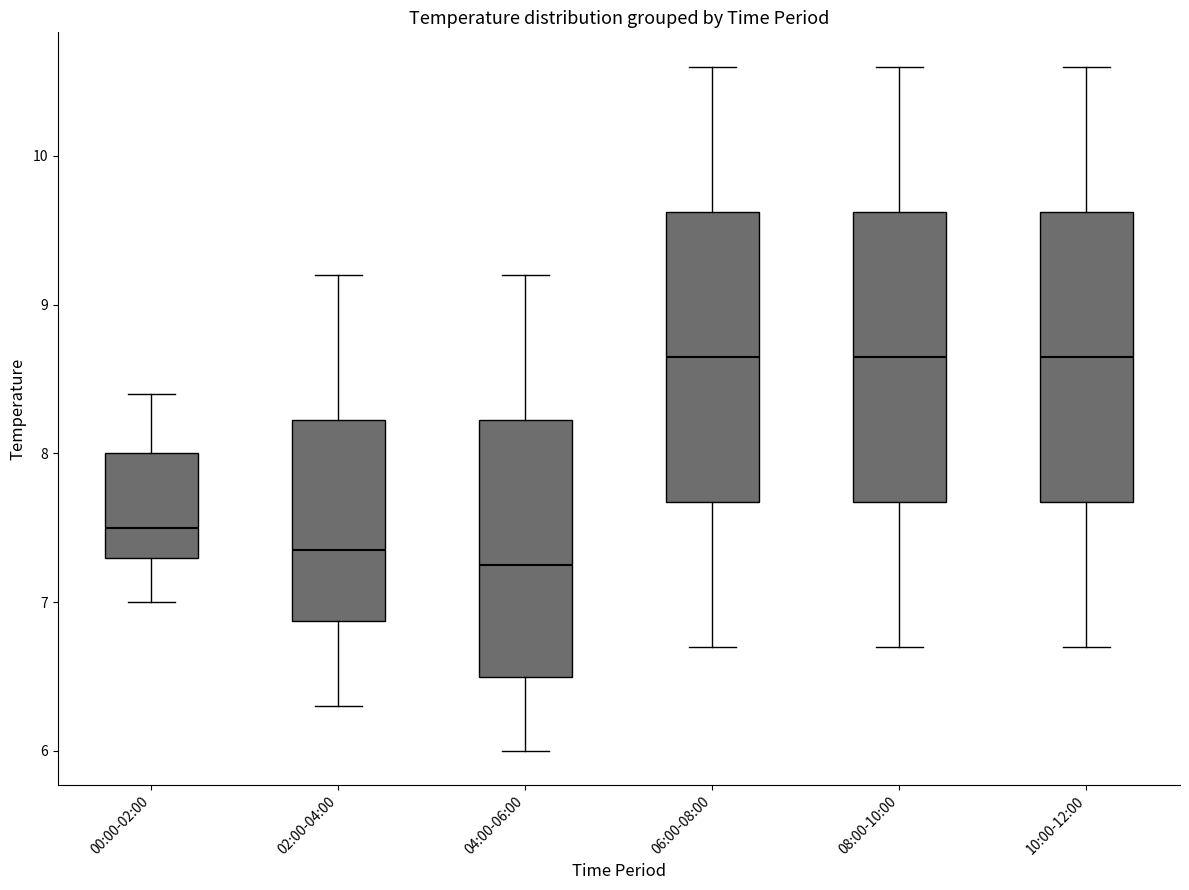

Reading left to right, transcribe this box plot: for each box, give where its median line is, the range the box spans, and where its two whiskers end, as read against the y-axis. The values are not printed on the chart, so give them approximately, as read against the axis.

00:00-02:00: median 7.5, box 7.3 to 8.0, whiskers 7.0 to 8.4
02:00-04:00: median 7.4, box 6.9 to 8.2, whiskers 6.3 to 9.2
04:00-06:00: median 7.3, box 6.5 to 8.2, whiskers 6.0 to 9.2
06:00-08:00: median 8.7, box 7.7 to 9.6, whiskers 6.7 to 10.6
08:00-10:00: median 8.7, box 7.7 to 9.6, whiskers 6.7 to 10.6
10:00-12:00: median 8.7, box 7.7 to 9.6, whiskers 6.7 to 10.6